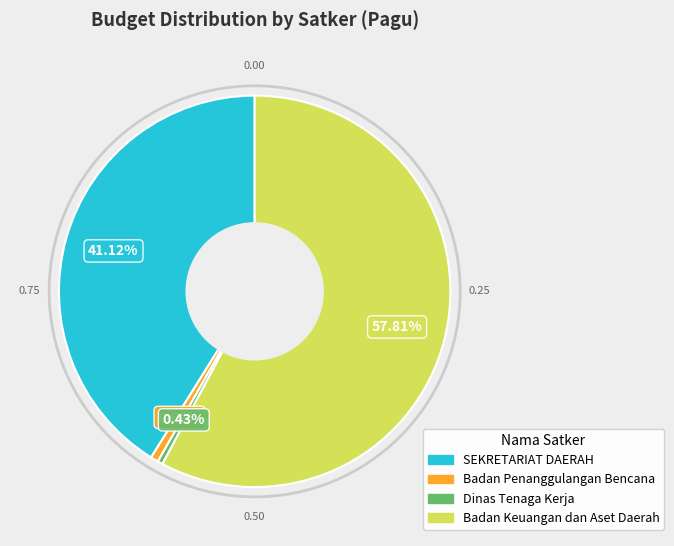

Is there any slice that represents more than half of the pie?

Yes